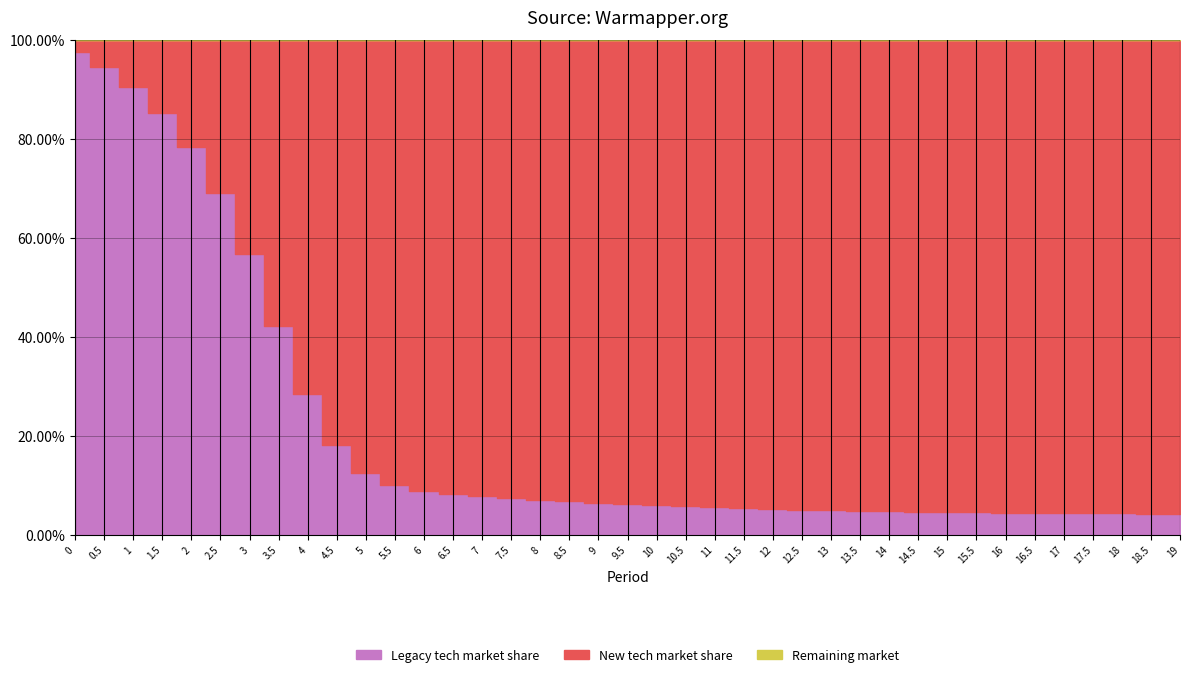

What position from the left is 14?

29